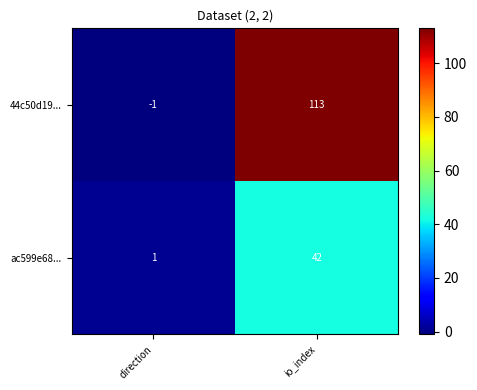

Which series has the widest spread of values?

44c50d19...